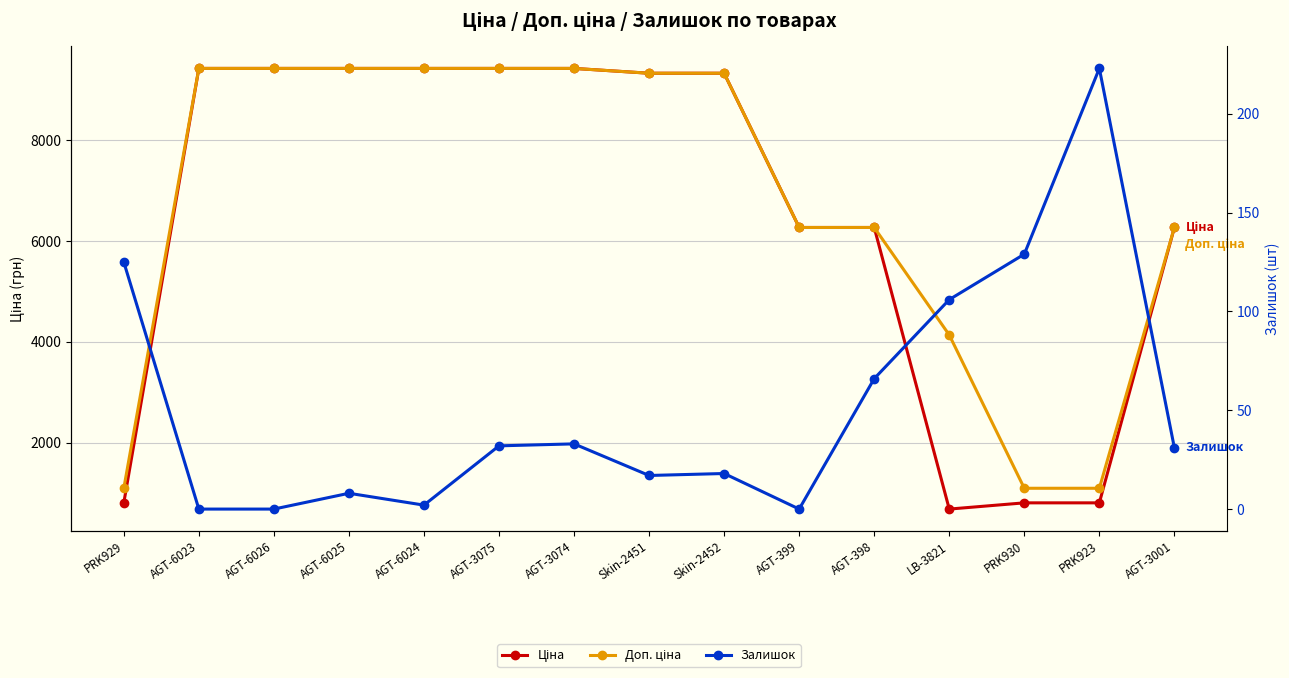

What is the spread (max minus min) of values at Skin-2452?

9303.4